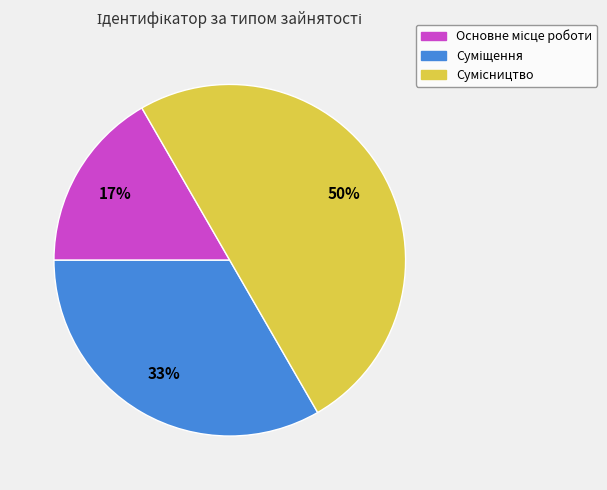

To the nearest percent, what is the average slice percentage?

33%